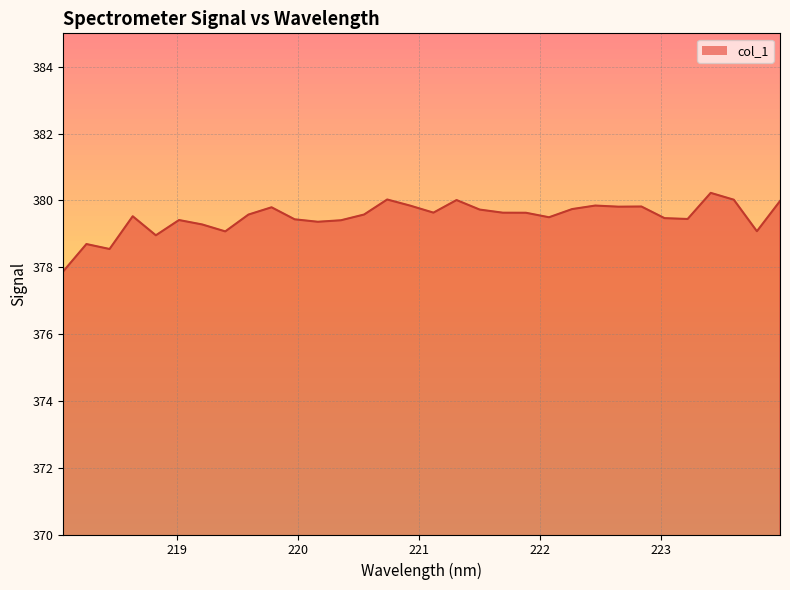

Rank the categories by value from highest to lowest.

223.408, 220.7354, 223.5987, 221.3083, 223.9802, 222.4538, 220.9264, 222.8355, 222.6447, 219.7801, 222.263, 221.4993, 221.1174, 221.6902, 221.8812, 220.5444, 219.589, 218.6332, 222.0721, 223.0264, 223.2172, 219.9712, 219.0156, 220.3533, 220.1623, 219.2067, 223.7895, 219.3979, 218.8244, 218.2508, 218.442, 218.0596